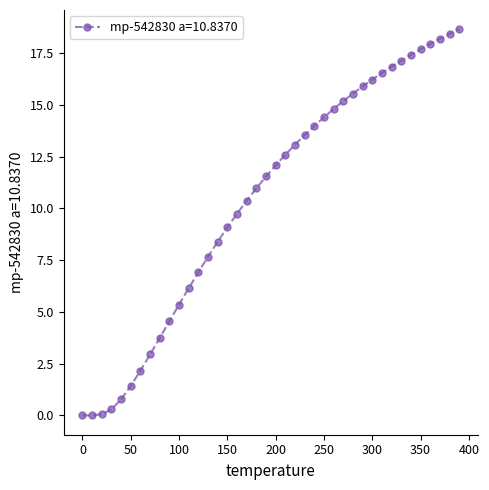

What is the sum of all values?

418.2